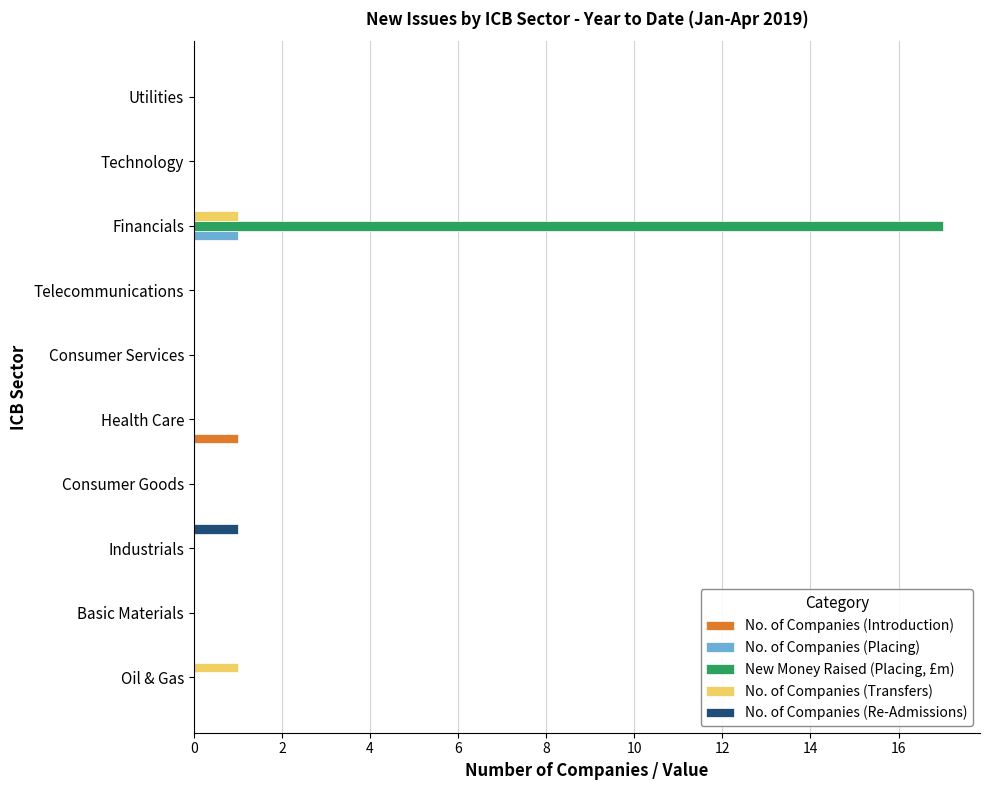

Which series has the largest total across all categories?

New Money Raised (Placing, £m)